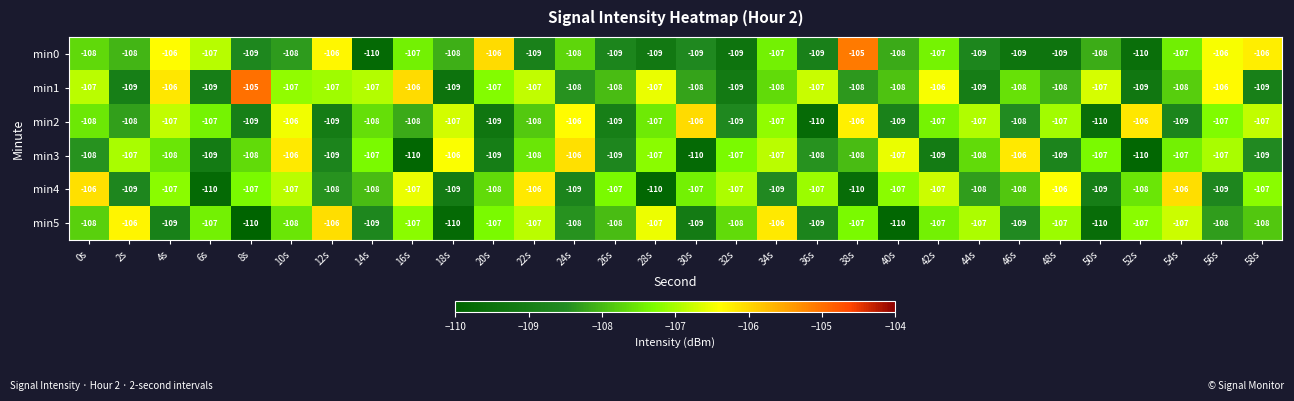

At which label is min5 closest to -108?

0s